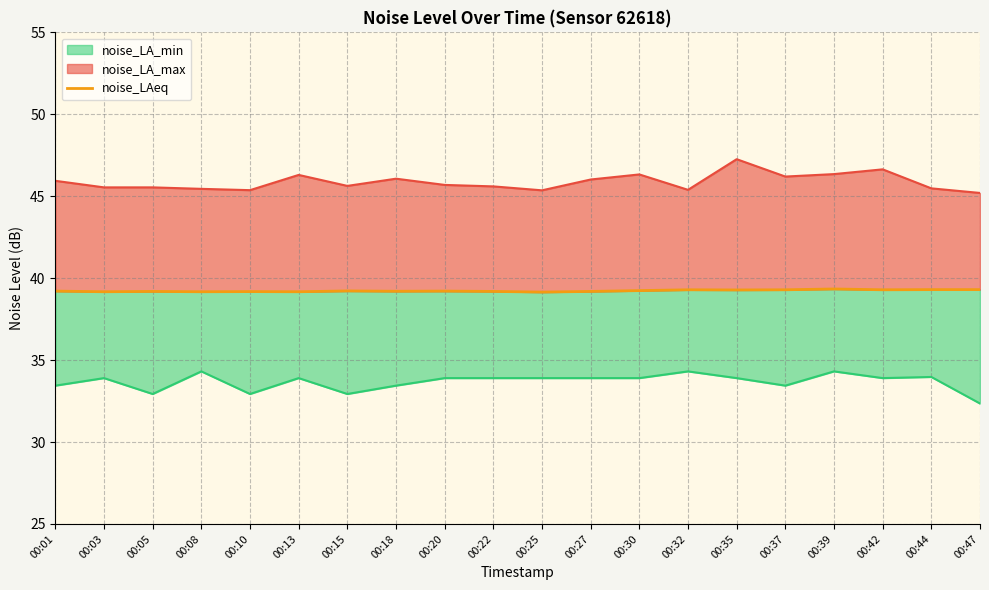

Rank the categories by value from highest to lowest.

00:39, 00:44, 00:47, 00:32, 00:37, 00:42, 00:35, 00:30, 00:15, 00:01, 00:20, 00:18, 00:05, 00:22, 00:27, 00:10, 00:03, 00:08, 00:13, 00:25